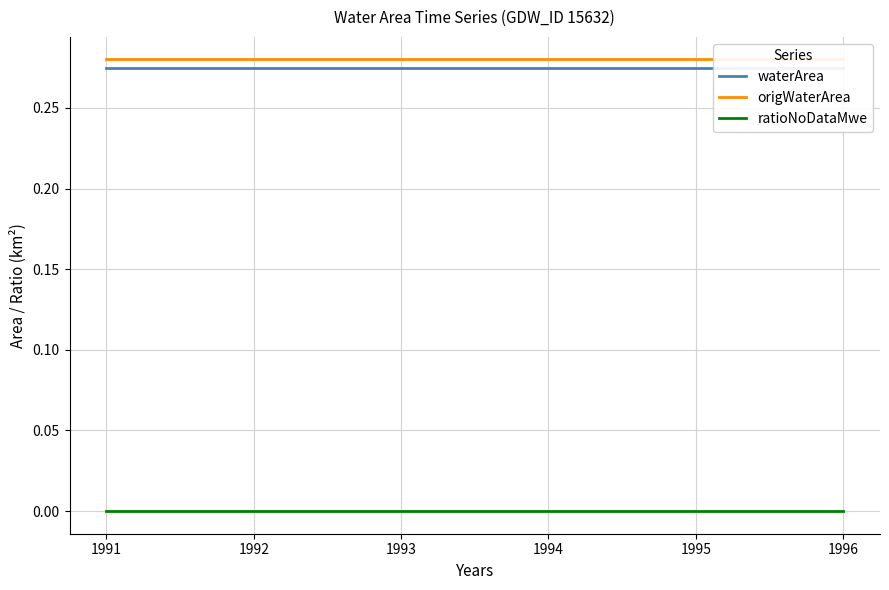

True or false: waterArea and origWaterArea intersect in this chart.

False